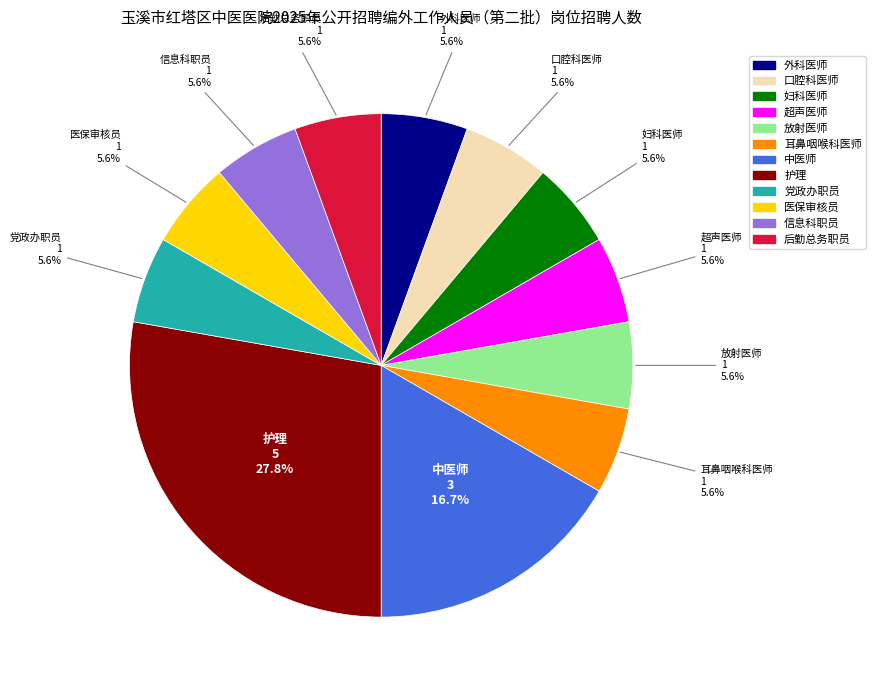

Which slice is the largest?

护理